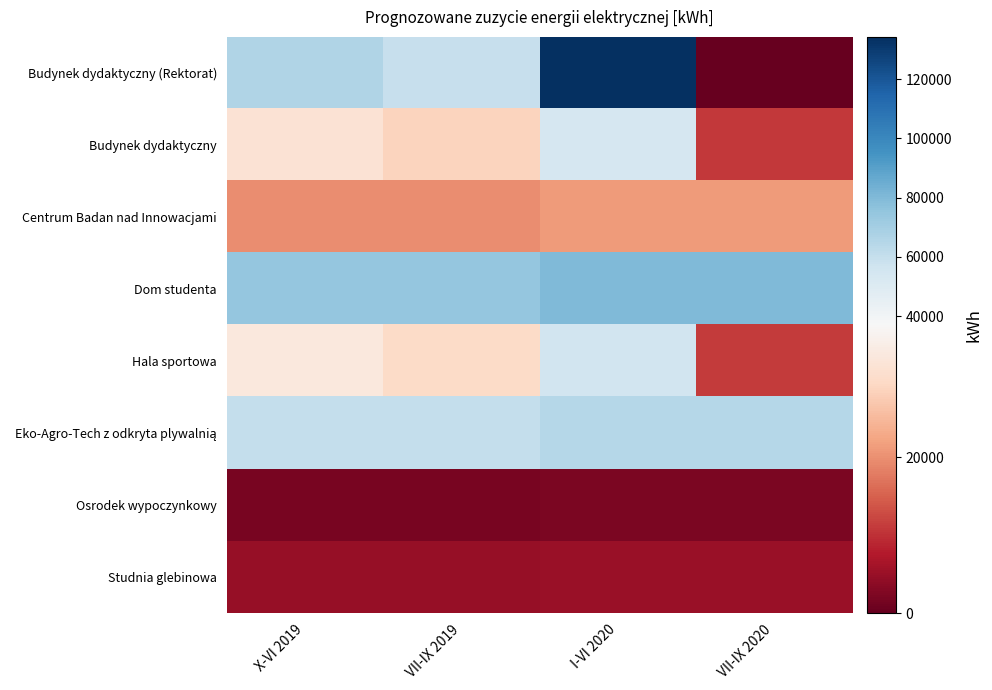

At which category is the sum across all series the highest?

I-VI 2020